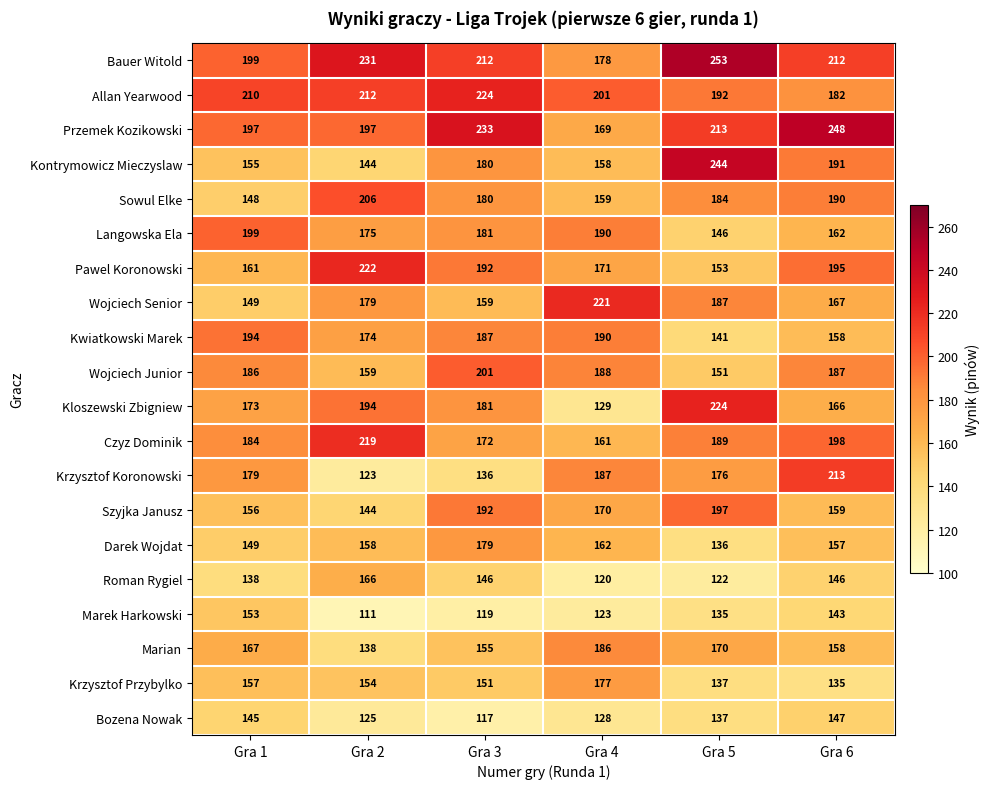

What is the difference between the maximum and minimum values in the Wojciech Senior series?

72